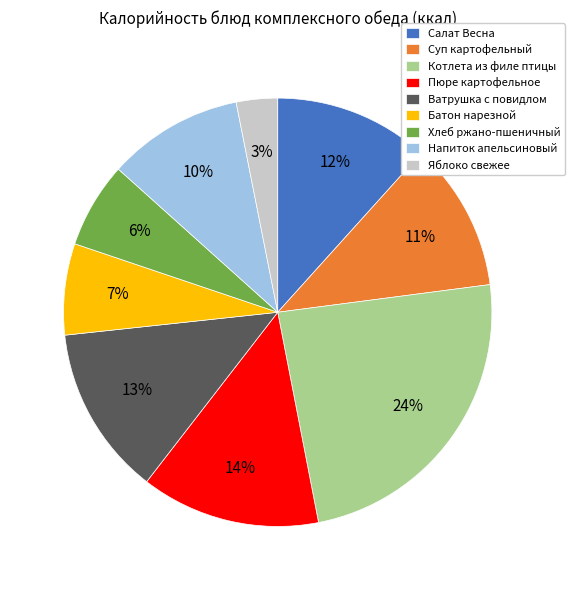

To the nearest percent, what is the difference between the largest and smallest slice percentages?

21%